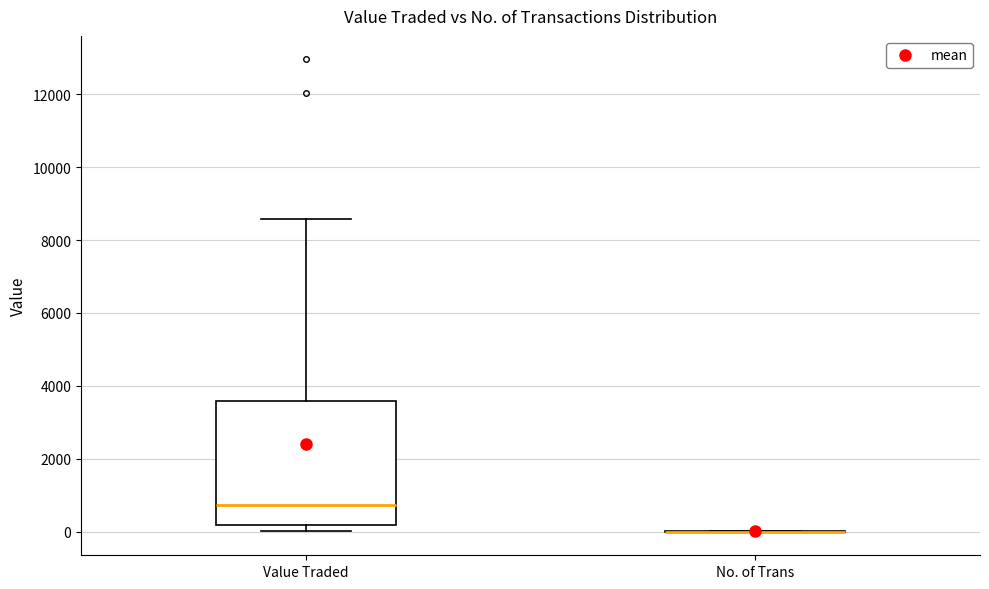

Which box is the tallest, from its lower edge to its upper edge?

Value Traded